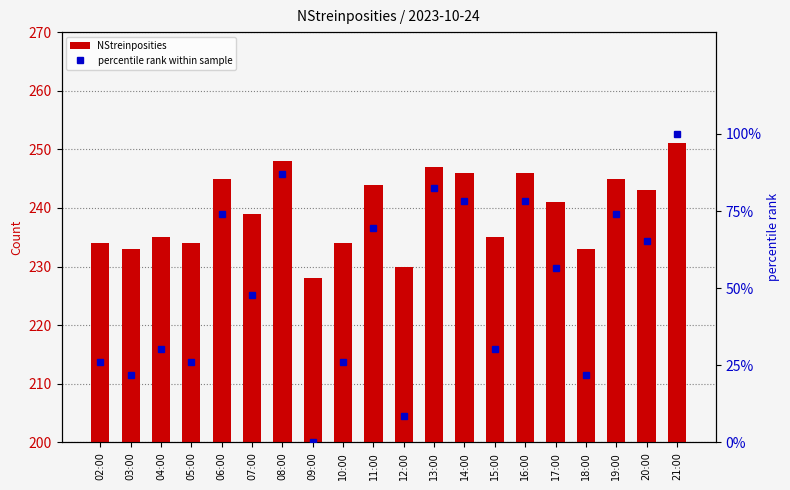

Rank the series at 12:00 from lowest to highest value.

percentile rank within sample, NStreinposities